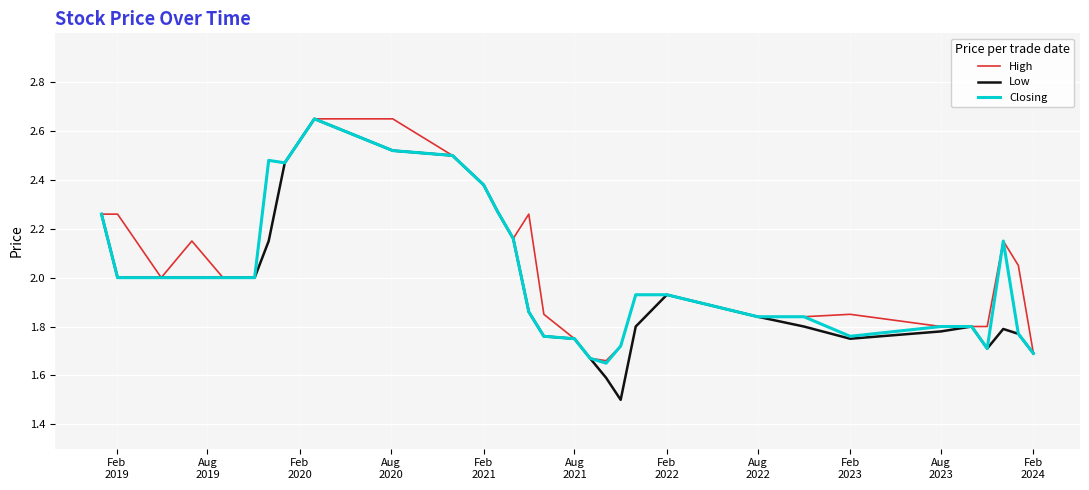

What is the lowest value of the Low series?

1.5